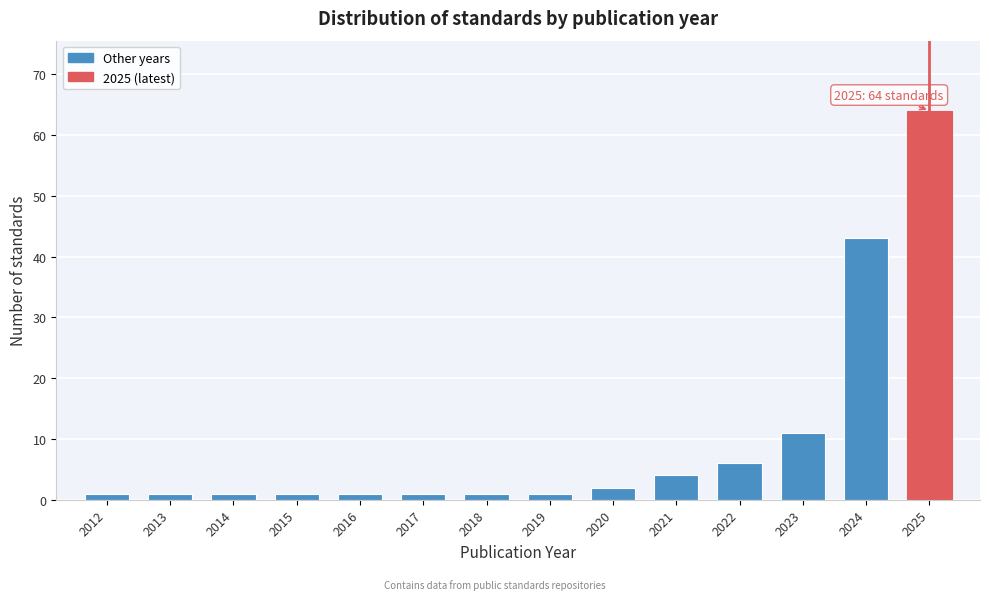

Reading left to right, extract all data points from this chart.

2012=1	2013=1	2014=1	2015=1	2016=1	2017=1	2018=1	2019=1	2020=2	2021=4	2022=6	2023=11	2024=43	2025=64